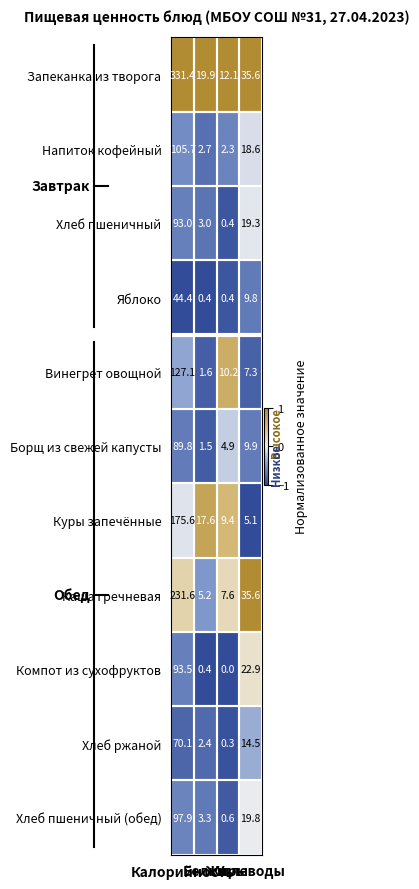

Which series has the largest total across all categories?

Запеканка из творога